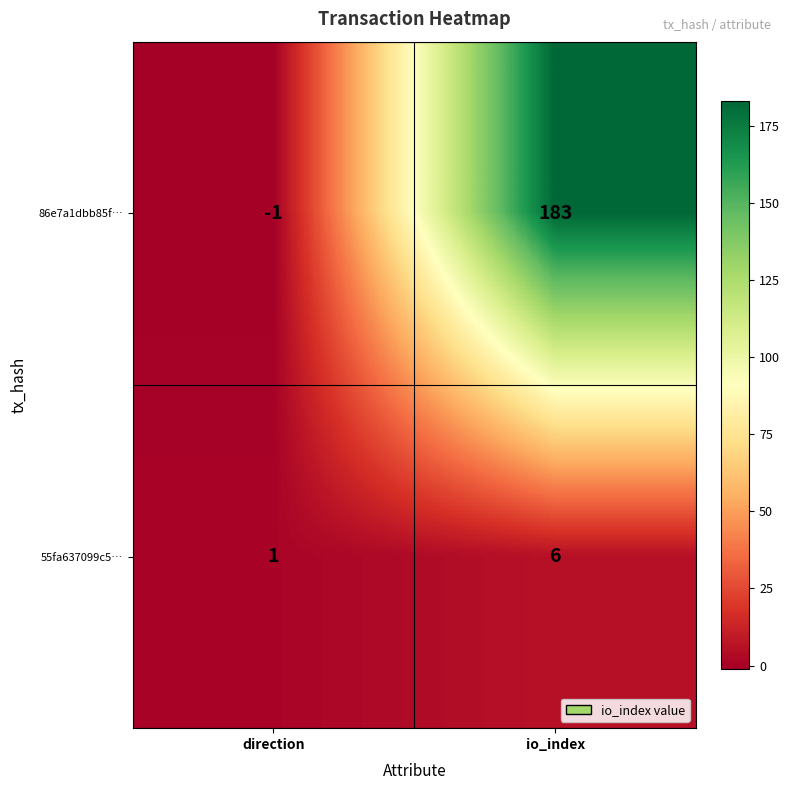

What is the approximate value of 55fa637099c5… at io_index?

6